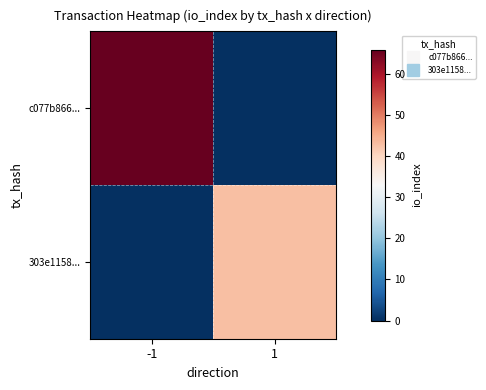

Reading left to right, what are all the values shown in this chart?

c077b866...: -1=66	1=0
303e1158...: -1=0	1=43